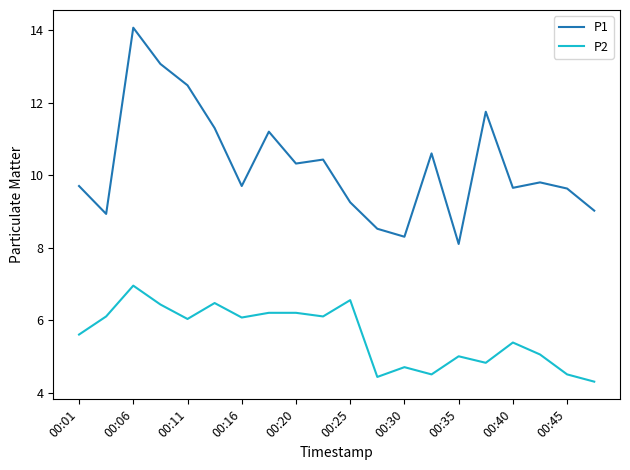

Which series has the largest range (max minus min)?

P1